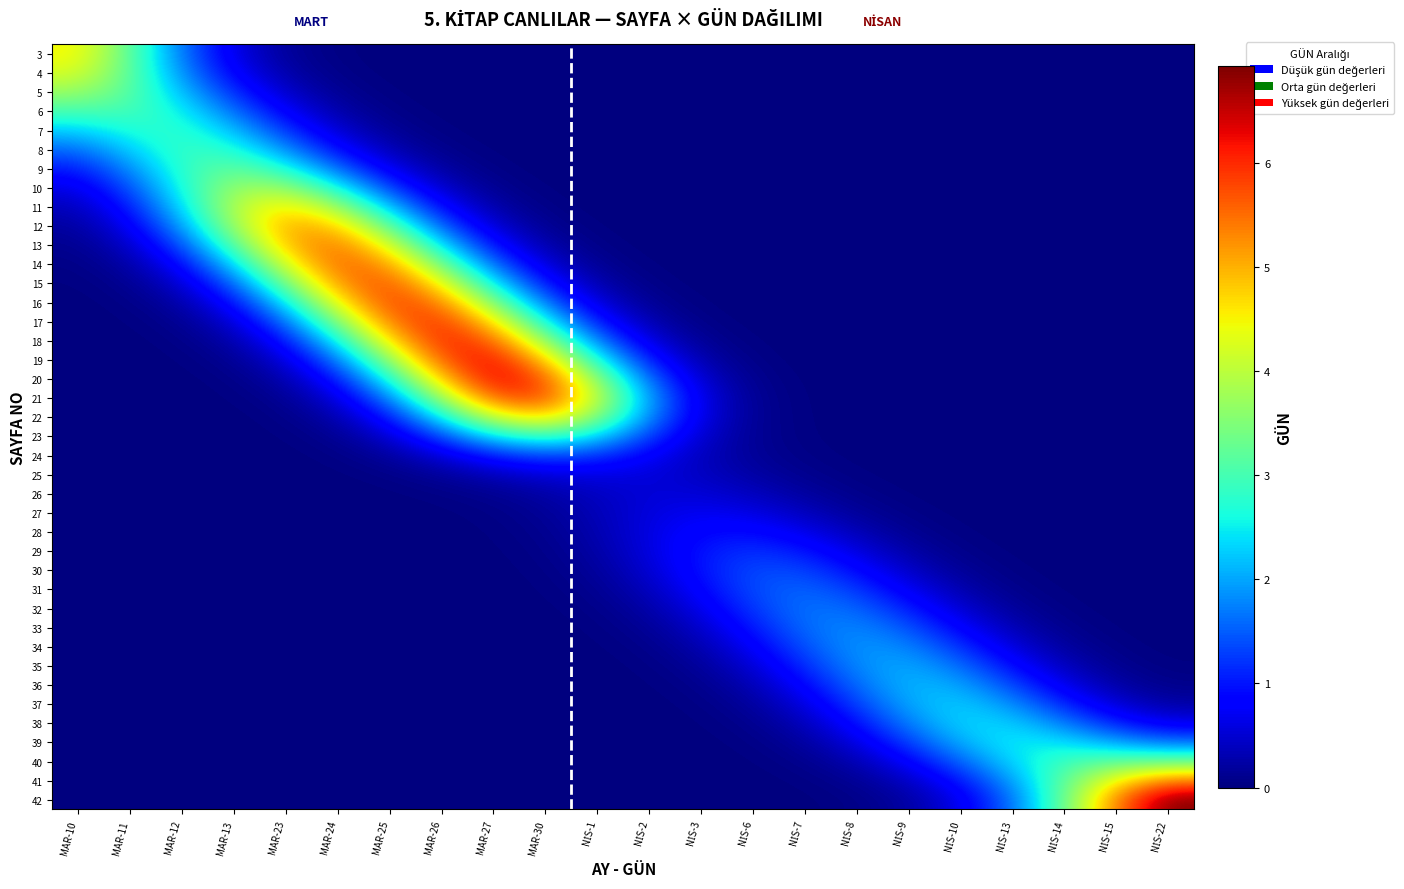

Reading right to left, what are all the values shown in this chart?

3: NİS-22=0.0	NİS-15=0.0	NİS-14=0.0	NİS-13=0.0	NİS-10=0.0	NİS-9=0.0	NİS-8=0.0	NİS-7=0.0	NİS-6=0.0	NİS-3=0.0	NİS-2=0.0	NİS-1=0.0	MAR-30=0.0	MAR-27=0.0	MAR-26=0.0	MAR-25=0.0	MAR-24=0.0	MAR-23=0.2	MAR-13=0.6	MAR-12=1.7	MAR-11=3.2	MAR-10=4.5
4: NİS-22=0.0	NİS-15=0.0	NİS-14=0.0	NİS-13=0.0	NİS-10=0.0	NİS-9=0.0	NİS-8=0.0	NİS-7=0.0	NİS-6=0.0	NİS-3=0.0	NİS-2=0.0	NİS-1=0.0	MAR-30=0.0	MAR-27=0.0	MAR-26=0.0	MAR-25=0.0	MAR-24=0.1	MAR-23=0.2	MAR-13=0.8	MAR-12=1.9	MAR-11=3.2	MAR-10=4.2
5: NİS-22=0.0	NİS-15=0.0	NİS-14=0.0	NİS-13=0.0	NİS-10=0.0	NİS-9=0.0	NİS-8=0.0	NİS-7=0.0	NİS-6=0.0	NİS-3=0.0	NİS-2=0.0	NİS-1=0.0	MAR-30=0.0	MAR-27=0.0	MAR-26=0.0	MAR-25=0.0	MAR-24=0.1	MAR-23=0.4	MAR-13=1.1	MAR-12=2.2	MAR-11=3.2	MAR-10=3.7
6: NİS-22=0.0	NİS-15=0.0	NİS-14=0.0	NİS-13=0.0	NİS-10=0.0	NİS-9=0.0	NİS-8=0.0	NİS-7=0.0	NİS-6=0.0	NİS-3=0.0	NİS-2=0.0	NİS-1=0.0	MAR-30=0.0	MAR-27=0.0	MAR-26=0.0	MAR-25=0.1	MAR-24=0.2	MAR-23=0.8	MAR-13=1.6	MAR-12=2.5	MAR-11=3.0	MAR-10=3.0
7: NİS-22=0.0	NİS-15=0.0	NİS-14=0.0	NİS-13=0.0	NİS-10=0.0	NİS-9=0.0	NİS-8=0.0	NİS-7=0.0	NİS-6=0.0	NİS-3=0.0	NİS-2=0.0	NİS-1=0.0	MAR-30=0.0	MAR-27=0.0	MAR-26=0.0	MAR-25=0.1	MAR-24=0.5	MAR-23=1.2	MAR-13=2.2	MAR-12=2.8	MAR-11=2.7	MAR-10=2.3
8: NİS-22=0.0	NİS-15=0.0	NİS-14=0.0	NİS-13=0.0	NİS-10=0.0	NİS-9=0.0	NİS-8=0.0	NİS-7=0.0	NİS-6=0.0	NİS-3=0.0	NİS-2=0.0	NİS-1=0.0	MAR-30=0.0	MAR-27=0.0	MAR-26=0.1	MAR-25=0.3	MAR-24=0.9	MAR-23=1.9	MAR-13=2.7	MAR-12=2.9	MAR-11=2.3	MAR-10=1.6
9: NİS-22=0.0	NİS-15=0.0	NİS-14=0.0	NİS-13=0.0	NİS-10=0.0	NİS-9=0.0	NİS-8=0.0	NİS-7=0.0	NİS-6=0.0	NİS-3=0.0	NİS-2=0.0	NİS-1=0.0	MAR-30=0.0	MAR-27=0.0	MAR-26=0.2	MAR-25=0.7	MAR-24=1.6	MAR-23=2.7	MAR-13=3.3	MAR-12=2.8	MAR-11=1.8	MAR-10=1.0
10: NİS-22=0.0	NİS-15=0.0	NİS-14=0.0	NİS-13=0.0	NİS-10=0.0	NİS-9=0.0	NİS-8=0.0	NİS-7=0.0	NİS-6=0.0	NİS-3=0.0	NİS-2=0.0	NİS-1=0.0	MAR-30=0.0	MAR-27=0.1	MAR-26=0.4	MAR-25=1.3	MAR-24=2.6	MAR-23=3.7	MAR-13=3.7	MAR-12=2.7	MAR-11=1.4	MAR-10=0.6
11: NİS-22=0.0	NİS-15=0.0	NİS-14=0.0	NİS-13=0.0	NİS-10=0.0	NİS-9=0.0	NİS-8=0.0	NİS-7=0.0	NİS-6=0.0	NİS-3=0.0	NİS-2=0.0	NİS-1=0.0	MAR-30=0.0	MAR-27=0.2	MAR-26=0.9	MAR-25=2.2	MAR-24=3.8	MAR-23=4.6	MAR-13=4.0	MAR-12=2.4	MAR-11=1.0	MAR-10=0.4
12: NİS-22=0.0	NİS-15=0.0	NİS-14=0.0	NİS-13=0.0	NİS-10=0.0	NİS-9=0.0	NİS-8=0.0	NİS-7=0.0	NİS-6=0.0	NİS-3=0.0	NİS-2=0.0	NİS-1=0.0	MAR-30=0.1	MAR-27=0.5	MAR-26=1.5	MAR-25=3.2	MAR-24=4.8	MAR-23=5.1	MAR-13=3.8	MAR-12=1.9	MAR-11=0.7	MAR-10=0.2
13: NİS-22=0.0	NİS-15=0.0	NİS-14=0.0	NİS-13=0.0	NİS-10=0.0	NİS-9=0.0	NİS-8=0.0	NİS-7=0.0	NİS-6=0.0	NİS-3=0.0	NİS-2=0.0	NİS-1=0.0	MAR-30=0.3	MAR-27=0.9	MAR-26=2.4	MAR-25=4.3	MAR-24=5.5	MAR-23=4.9	MAR-13=3.1	MAR-12=1.4	MAR-11=0.4	MAR-10=0.1
14: NİS-22=0.0	NİS-15=0.0	NİS-14=0.0	NİS-13=0.0	NİS-10=0.0	NİS-9=0.0	NİS-8=0.0	NİS-7=0.0	NİS-6=0.0	NİS-3=0.0	NİS-2=0.0	NİS-1=0.1	MAR-30=0.5	MAR-27=1.6	MAR-26=3.4	MAR-25=5.2	MAR-24=5.6	MAR-23=4.3	MAR-13=2.3	MAR-12=0.9	MAR-11=0.2	MAR-10=0.0
15: NİS-22=0.0	NİS-15=0.0	NİS-14=0.0	NİS-13=0.0	NİS-10=0.0	NİS-9=0.0	NİS-8=0.0	NİS-7=0.0	NİS-6=0.0	NİS-3=0.0	NİS-2=0.1	NİS-1=0.3	MAR-30=1.0	MAR-27=2.5	MAR-26=4.5	MAR-25=5.8	MAR-24=5.2	MAR-23=3.4	MAR-13=1.5	MAR-12=0.5	MAR-11=0.1	MAR-10=0.0
16: NİS-22=0.0	NİS-15=0.0	NİS-14=0.0	NİS-13=0.0	NİS-10=0.0	NİS-9=0.0	NİS-8=0.0	NİS-7=0.0	NİS-6=0.0	NİS-3=0.0	NİS-2=0.1	NİS-1=0.5	MAR-30=1.6	MAR-27=3.5	MAR-26=5.4	MAR-25=5.9	MAR-24=4.5	MAR-23=2.4	MAR-13=0.9	MAR-12=0.2	MAR-11=0.0	MAR-10=0.0
17: NİS-22=0.0	NİS-15=0.0	NİS-14=0.0	NİS-13=0.0	NİS-10=0.0	NİS-9=0.0	NİS-8=0.0	NİS-7=0.0	NİS-6=0.0	NİS-3=0.1	NİS-2=0.3	NİS-1=1.0	MAR-30=2.6	MAR-27=4.7	MAR-26=6.0	MAR-25=5.5	MAR-24=3.5	MAR-23=1.6	MAR-13=0.5	MAR-12=0.1	MAR-11=0.0	MAR-10=0.0
18: NİS-22=0.0	NİS-15=0.0	NİS-14=0.0	NİS-13=0.0	NİS-10=0.0	NİS-9=0.0	NİS-8=0.0	NİS-7=0.0	NİS-6=0.0	NİS-3=0.1	NİS-2=0.6	NİS-1=1.7	MAR-30=3.7	MAR-27=5.6	MAR-26=6.1	MAR-25=4.7	MAR-24=2.5	MAR-23=1.0	MAR-13=0.3	MAR-12=0.0	MAR-11=0.0	MAR-10=0.0
19: NİS-22=0.0	NİS-15=0.0	NİS-14=0.0	NİS-13=0.0	NİS-10=0.0	NİS-9=0.0	NİS-8=0.0	NİS-7=0.0	NİS-6=0.0	NİS-3=0.3	NİS-2=1.0	NİS-1=2.7	MAR-30=4.9	MAR-27=6.3	MAR-26=5.7	MAR-25=3.7	MAR-24=1.7	MAR-23=0.5	MAR-13=0.1	MAR-12=0.0	MAR-11=0.0	MAR-10=0.0
20: NİS-22=0.0	NİS-15=0.0	NİS-14=0.0	NİS-13=0.0	NİS-10=0.0	NİS-9=0.0	NİS-8=0.0	NİS-7=0.0	NİS-6=0.1	NİS-3=0.5	NİS-2=1.6	NİS-1=3.6	MAR-30=5.8	MAR-27=6.3	MAR-26=4.9	MAR-25=2.6	MAR-24=1.0	MAR-23=0.3	MAR-13=0.1	MAR-12=0.0	MAR-11=0.0	MAR-10=0.0
21: NİS-22=0.0	NİS-15=0.0	NİS-14=0.0	NİS-13=0.0	NİS-10=0.0	NİS-9=0.0	NİS-8=0.0	NİS-7=0.0	NİS-6=0.1	NİS-3=0.6	NİS-2=1.9	NİS-1=4.1	MAR-30=5.8	MAR-27=5.6	MAR-26=3.7	MAR-25=1.7	MAR-24=0.6	MAR-23=0.1	MAR-13=0.0	MAR-12=0.0	MAR-11=0.0	MAR-10=0.0
22: NİS-22=0.0	NİS-15=0.0	NİS-14=0.0	NİS-13=0.0	NİS-10=0.0	NİS-9=0.0	NİS-8=0.0	NİS-7=0.0	NİS-6=0.1	NİS-3=0.6	NİS-2=1.8	NİS-1=3.6	MAR-30=4.8	MAR-27=4.2	MAR-26=2.5	MAR-25=1.0	MAR-24=0.3	MAR-23=0.1	MAR-13=0.0	MAR-12=0.0	MAR-11=0.0	MAR-10=0.0
23: NİS-22=0.0	NİS-15=0.0	NİS-14=0.0	NİS-13=0.0	NİS-10=0.0	NİS-9=0.0	NİS-8=0.0	NİS-7=0.0	NİS-6=0.1	NİS-3=0.5	NİS-2=1.3	NİS-1=2.4	MAR-30=3.0	MAR-27=2.4	MAR-26=1.3	MAR-25=0.5	MAR-24=0.1	MAR-23=0.0	MAR-13=0.0	MAR-12=0.0	MAR-11=0.0	MAR-10=0.0
24: NİS-22=0.0	NİS-15=0.0	NİS-14=0.0	NİS-13=0.0	NİS-10=0.0	NİS-9=0.0	NİS-8=0.0	NİS-7=0.0	NİS-6=0.2	NİS-3=0.4	NİS-2=0.8	NİS-1=1.2	MAR-30=1.4	MAR-27=1.1	MAR-26=0.5	MAR-25=0.2	MAR-24=0.0	MAR-23=0.0	MAR-13=0.0	MAR-12=0.0	MAR-11=0.0	MAR-10=0.0
25: NİS-22=0.0	NİS-15=0.0	NİS-14=0.0	NİS-13=0.0	NİS-10=0.0	NİS-9=0.0	NİS-8=0.0	NİS-7=0.1	NİS-6=0.2	NİS-3=0.4	NİS-2=0.6	NİS-1=0.6	MAR-30=0.5	MAR-27=0.4	MAR-26=0.2	MAR-25=0.1	MAR-24=0.0	MAR-23=0.0	MAR-13=0.0	MAR-12=0.0	MAR-11=0.0	MAR-10=0.0
26: NİS-22=0.0	NİS-15=0.0	NİS-14=0.0	NİS-13=0.0	NİS-10=0.0	NİS-9=0.0	NİS-8=0.1	NİS-7=0.2	NİS-6=0.4	NİS-3=0.5	NİS-2=0.5	NİS-1=0.4	MAR-30=0.2	MAR-27=0.1	MAR-26=0.0	MAR-25=0.0	MAR-24=0.0	MAR-23=0.0	MAR-13=0.0	MAR-12=0.0	MAR-11=0.0	MAR-10=0.0
27: NİS-22=0.0	NİS-15=0.0	NİS-14=0.0	NİS-13=0.0	NİS-10=0.0	NİS-9=0.0	NİS-8=0.2	NİS-7=0.4	NİS-6=0.6	NİS-3=0.7	NİS-2=0.6	NİS-1=0.3	MAR-30=0.1	MAR-27=0.0	MAR-26=0.0	MAR-25=0.0	MAR-24=0.0	MAR-23=0.0	MAR-13=0.0	MAR-12=0.0	MAR-11=0.0	MAR-10=0.0
28: NİS-22=0.0	NİS-15=0.0	NİS-14=0.0	NİS-13=0.0	NİS-10=0.0	NİS-9=0.1	NİS-8=0.3	NİS-7=0.7	NİS-6=0.9	NİS-3=0.9	NİS-2=0.6	NİS-1=0.3	MAR-30=0.1	MAR-27=0.0	MAR-26=0.0	MAR-25=0.0	MAR-24=0.0	MAR-23=0.0	MAR-13=0.0	MAR-12=0.0	MAR-11=0.0	MAR-10=0.0
29: NİS-22=0.0	NİS-15=0.0	NİS-14=0.0	NİS-13=0.0	NİS-10=0.1	NİS-9=0.2	NİS-8=0.6	NİS-7=1.0	NİS-6=1.2	NİS-3=1.0	NİS-2=0.6	NİS-1=0.2	MAR-30=0.1	MAR-27=0.0	MAR-26=0.0	MAR-25=0.0	MAR-24=0.0	MAR-23=0.0	MAR-13=0.0	MAR-12=0.0	MAR-11=0.0	MAR-10=0.0
30: NİS-22=0.0	NİS-15=0.0	NİS-14=0.0	NİS-13=0.0	NİS-10=0.1	NİS-9=0.4	NİS-8=0.9	NİS-7=1.3	NİS-6=1.4	NİS-3=1.0	NİS-2=0.5	NİS-1=0.2	MAR-30=0.0	MAR-27=0.0	MAR-26=0.0	MAR-25=0.0	MAR-24=0.0	MAR-23=0.0	MAR-13=0.0	MAR-12=0.0	MAR-11=0.0	MAR-10=0.0
31: NİS-22=0.0	NİS-15=0.0	NİS-14=0.0	NİS-13=0.1	NİS-10=0.3	NİS-9=0.7	NİS-8=1.3	NİS-7=1.6	NİS-6=1.4	NİS-3=0.9	NİS-2=0.4	NİS-1=0.1	MAR-30=0.0	MAR-27=0.0	MAR-26=0.0	MAR-25=0.0	MAR-24=0.0	MAR-23=0.0	MAR-13=0.0	MAR-12=0.0	MAR-11=0.0	MAR-10=0.0
32: NİS-22=0.0	NİS-15=0.0	NİS-14=0.0	NİS-13=0.2	NİS-10=0.5	NİS-9=1.1	NİS-8=1.6	NİS-7=1.7	NİS-6=1.2	NİS-3=0.7	NİS-2=0.2	NİS-1=0.1	MAR-30=0.0	MAR-27=0.0	MAR-26=0.0	MAR-25=0.0	MAR-24=0.0	MAR-23=0.0	MAR-13=0.0	MAR-12=0.0	MAR-11=0.0	MAR-10=0.0
33: NİS-22=0.0	NİS-15=0.0	NİS-14=0.1	NİS-13=0.3	NİS-10=0.8	NİS-9=1.4	NİS-8=1.8	NİS-7=1.6	NİS-6=1.0	NİS-3=0.5	NİS-2=0.1	NİS-1=0.0	MAR-30=0.0	MAR-27=0.0	MAR-26=0.0	MAR-25=0.0	MAR-24=0.0	MAR-23=0.0	MAR-13=0.0	MAR-12=0.0	MAR-11=0.0	MAR-10=0.0
34: NİS-22=0.0	NİS-15=0.0	NİS-14=0.2	NİS-13=0.6	NİS-10=1.2	NİS-9=1.8	NİS-8=1.9	NİS-7=1.4	NİS-6=0.8	NİS-3=0.3	NİS-2=0.1	NİS-1=0.0	MAR-30=0.0	MAR-27=0.0	MAR-26=0.0	MAR-25=0.0	MAR-24=0.0	MAR-23=0.0	MAR-13=0.0	MAR-12=0.0	MAR-11=0.0	MAR-10=0.0
35: NİS-22=0.0	NİS-15=0.1	NİS-14=0.4	NİS-13=0.9	NİS-10=1.6	NİS-9=2.0	NİS-8=1.8	NİS-7=1.2	NİS-6=0.5	NİS-3=0.2	NİS-2=0.0	NİS-1=0.0	MAR-30=0.0	MAR-27=0.0	MAR-26=0.0	MAR-25=0.0	MAR-24=0.0	MAR-23=0.0	MAR-13=0.0	MAR-12=0.0	MAR-11=0.0	MAR-10=0.0
36: NİS-22=0.1	NİS-15=0.2	NİS-14=0.6	NİS-13=1.3	NİS-10=2.0	NİS-9=2.1	NİS-8=1.6	NİS-7=0.9	NİS-6=0.3	NİS-3=0.1	NİS-2=0.0	NİS-1=0.0	MAR-30=0.0	MAR-27=0.0	MAR-26=0.0	MAR-25=0.0	MAR-24=0.0	MAR-23=0.0	MAR-13=0.0	MAR-12=0.0	MAR-11=0.0	MAR-10=0.0
37: NİS-22=0.2	NİS-15=0.5	NİS-14=1.1	NİS-13=1.8	NİS-10=2.3	NİS-9=2.0	NİS-8=1.3	NİS-7=0.6	NİS-6=0.2	NİS-3=0.0	NİS-2=0.0	NİS-1=0.0	MAR-30=0.0	MAR-27=0.0	MAR-26=0.0	MAR-25=0.0	MAR-24=0.0	MAR-23=0.0	MAR-13=0.0	MAR-12=0.0	MAR-11=0.0	MAR-10=0.0
38: NİS-22=0.7	NİS-15=1.1	NİS-14=1.7	NİS-13=2.3	NİS-10=2.3	NİS-9=1.7	NİS-8=0.9	NİS-7=0.4	NİS-6=0.1	NİS-3=0.0	NİS-2=0.0	NİS-1=0.0	MAR-30=0.0	MAR-27=0.0	MAR-26=0.0	MAR-25=0.0	MAR-24=0.0	MAR-23=0.0	MAR-13=0.0	MAR-12=0.0	MAR-11=0.0	MAR-10=0.0
39: NİS-22=1.6	NİS-15=2.0	NİS-14=2.4	NİS-13=2.5	NİS-10=2.1	NİS-9=1.3	NİS-8=0.6	NİS-7=0.2	NİS-6=0.0	NİS-3=0.0	NİS-2=0.0	NİS-1=0.0	MAR-30=0.0	MAR-27=0.0	MAR-26=0.0	MAR-25=0.0	MAR-24=0.0	MAR-23=0.0	MAR-13=0.0	MAR-12=0.0	MAR-11=0.0	MAR-10=0.0
40: NİS-22=3.3	NİS-15=3.2	NİS-14=2.9	NİS-13=2.4	NİS-10=1.5	NİS-9=0.8	NİS-8=0.3	NİS-7=0.1	NİS-6=0.0	NİS-3=0.0	NİS-2=0.0	NİS-1=0.0	MAR-30=0.0	MAR-27=0.0	MAR-26=0.0	MAR-25=0.0	MAR-24=0.0	MAR-23=0.0	MAR-13=0.0	MAR-12=0.0	MAR-11=0.0	MAR-10=0.0
41: NİS-22=5.4	NİS-15=4.5	NİS-14=3.2	NİS-13=1.9	NİS-10=1.0	NİS-9=0.4	NİS-8=0.1	NİS-7=0.0	NİS-6=0.0	NİS-3=0.0	NİS-2=0.0	NİS-1=0.0	MAR-30=0.0	MAR-27=0.0	MAR-26=0.0	MAR-25=0.0	MAR-24=0.0	MAR-23=0.0	MAR-13=0.0	MAR-12=0.0	MAR-11=0.0	MAR-10=0.0
42: NİS-22=6.9	NİS-15=5.4	NİS-14=3.3	NİS-13=1.6	NİS-10=0.6	NİS-9=0.2	NİS-8=0.1	NİS-7=0.0	NİS-6=0.0	NİS-3=0.0	NİS-2=0.0	NİS-1=0.0	MAR-30=0.0	MAR-27=0.0	MAR-26=0.0	MAR-25=0.0	MAR-24=0.0	MAR-23=0.0	MAR-13=0.0	MAR-12=0.0	MAR-11=0.0	MAR-10=0.0